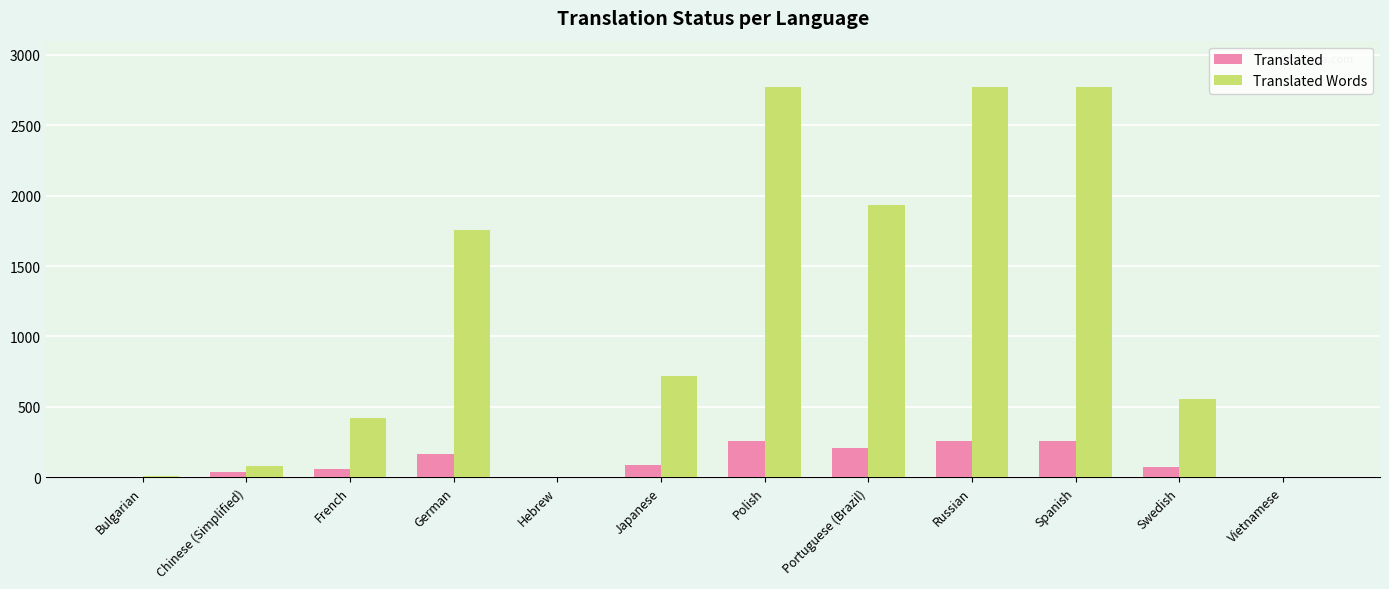

True or false: Translated Words has a value of 717 at Japanese.

True